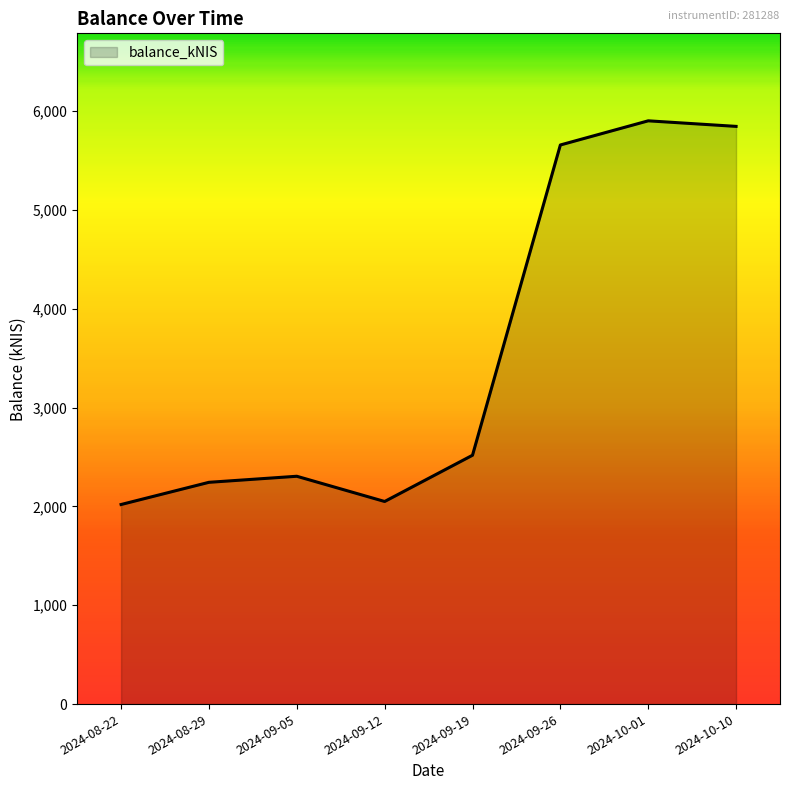

What is the smallest value displayed?

2018.9